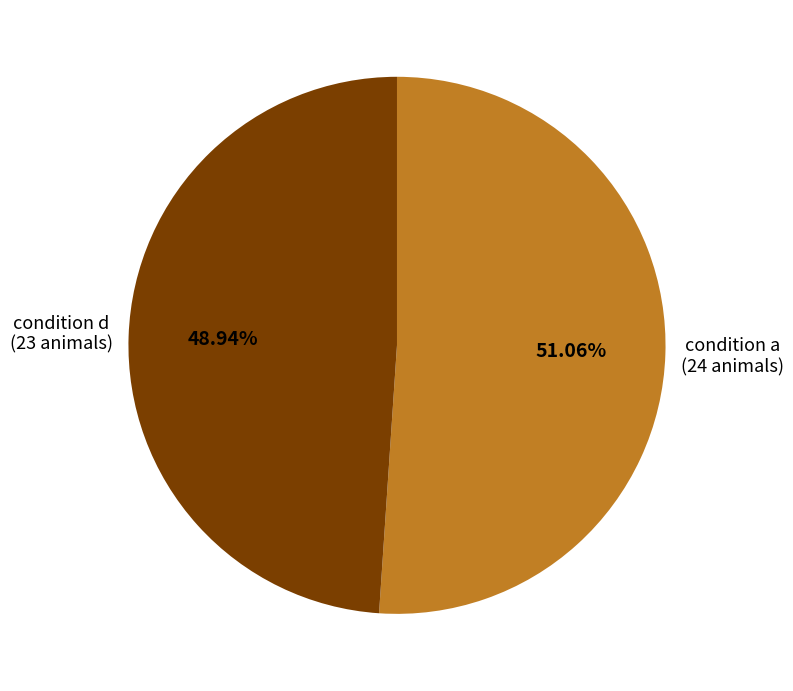

True or false: condition a accounts for 39% of the total.

False